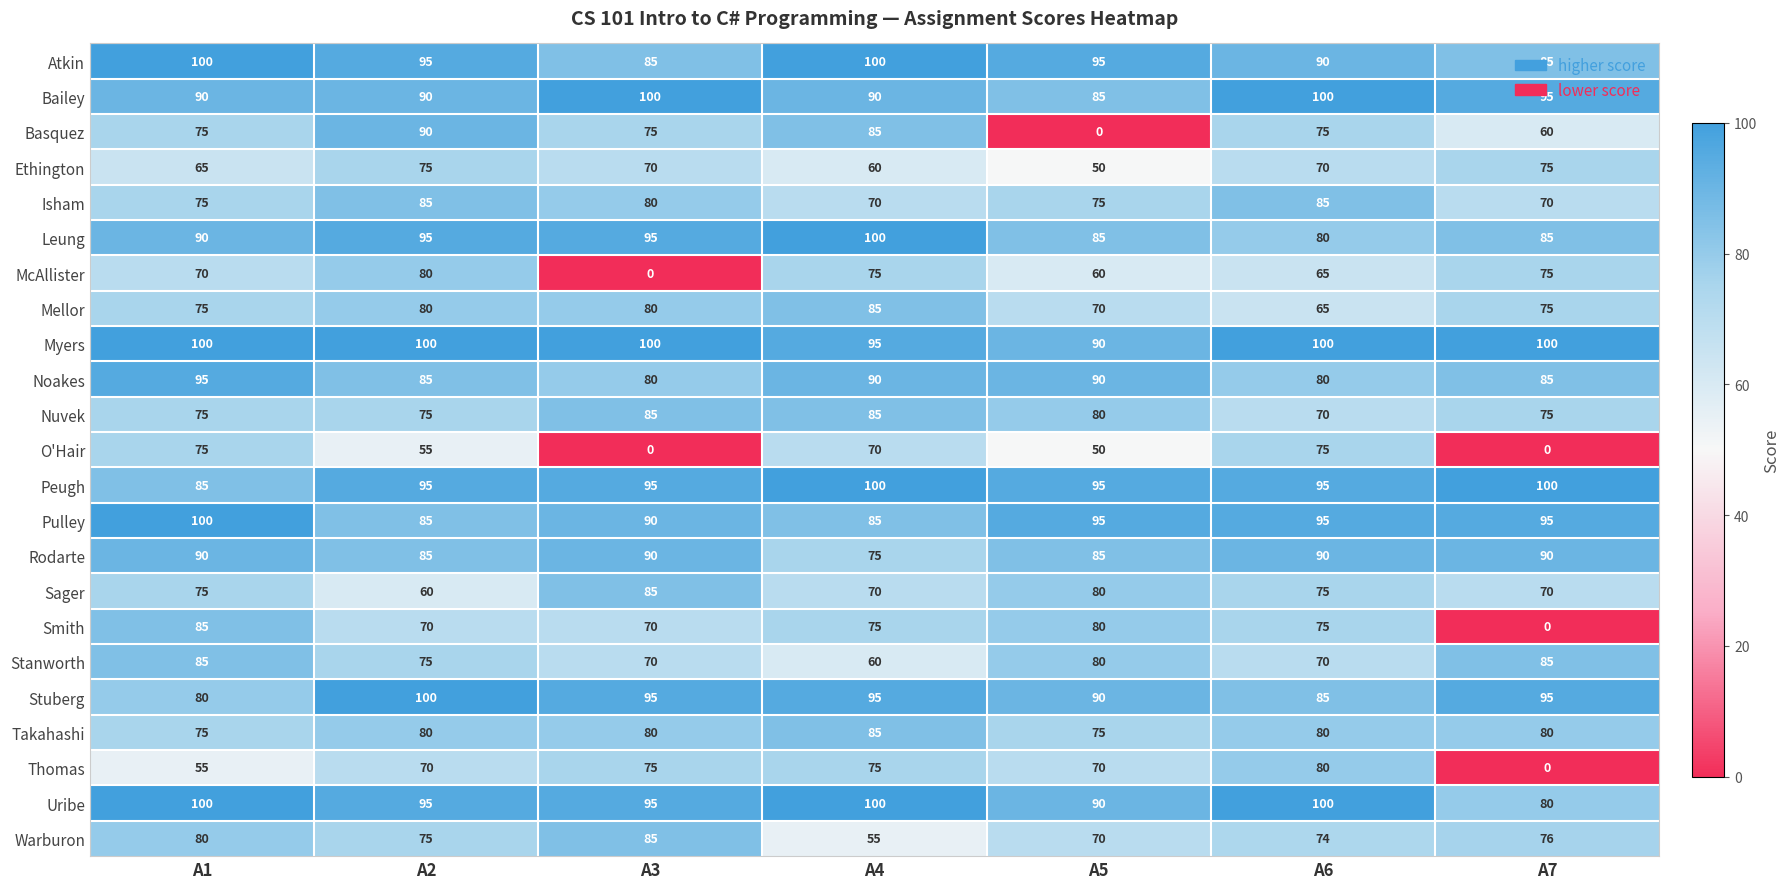

What is the maximum value for Takahashi?

85